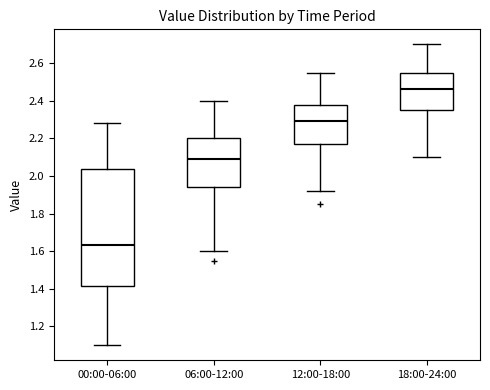

Reading left to right, read every box against the y-axis: the position of its median line, the range the box covers, and the ends of its whiskers. The values are not printed on the chart, so give them approximately, as read against the axis.

00:00-06:00: median 1.64, box 1.42 to 2.04, whiskers 1.10 to 2.28
06:00-12:00: median 2.10, box 1.94 to 2.20, whiskers 1.60 to 2.40
12:00-18:00: median 2.30, box 2.18 to 2.38, whiskers 1.92 to 2.56
18:00-24:00: median 2.46, box 2.36 to 2.56, whiskers 2.10 to 2.70